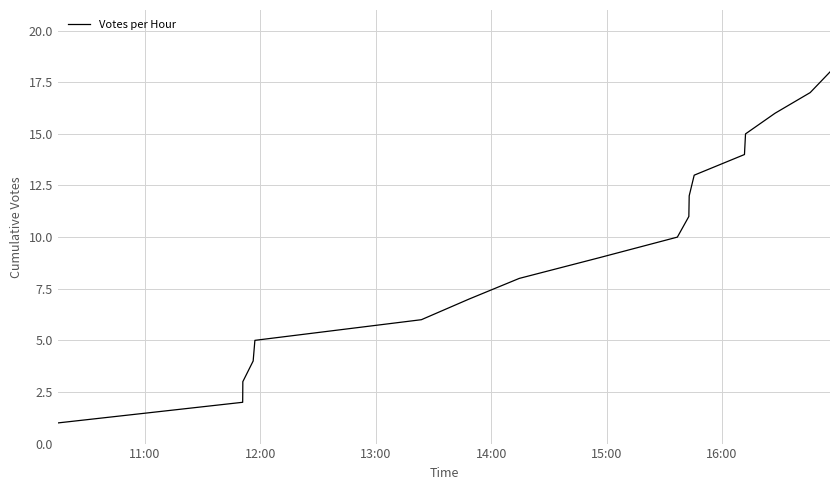

What is the maximum value shown in the chart?

18